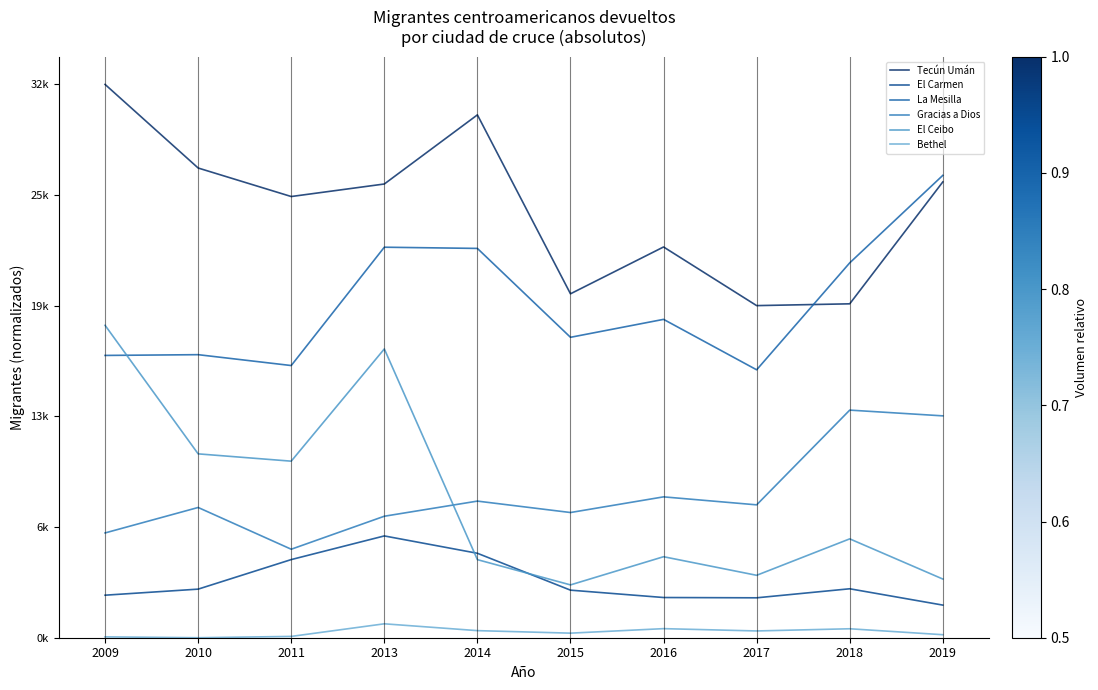

Is this an area chart (filled region under the line)?

No